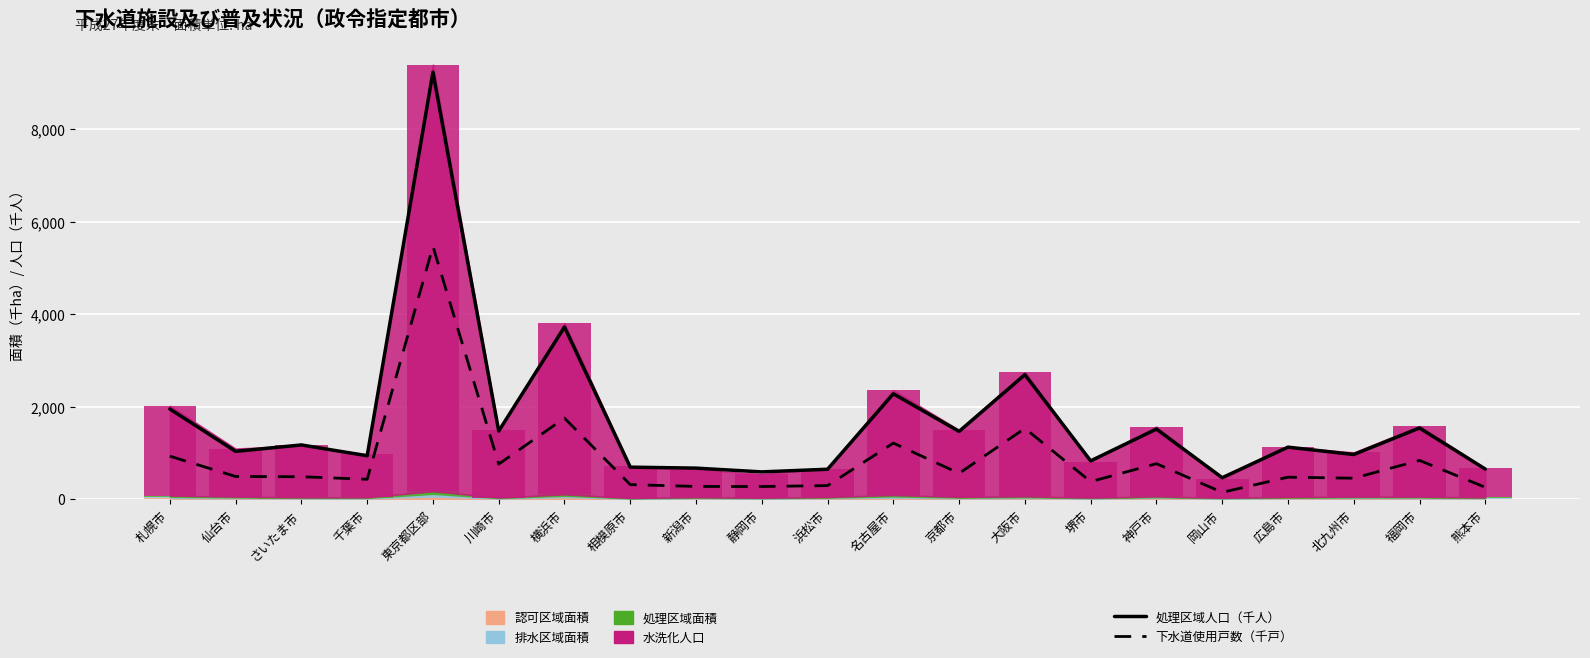

The 処理区域人口（千人） series shows 414.1 at 熊本市. True or false?

False